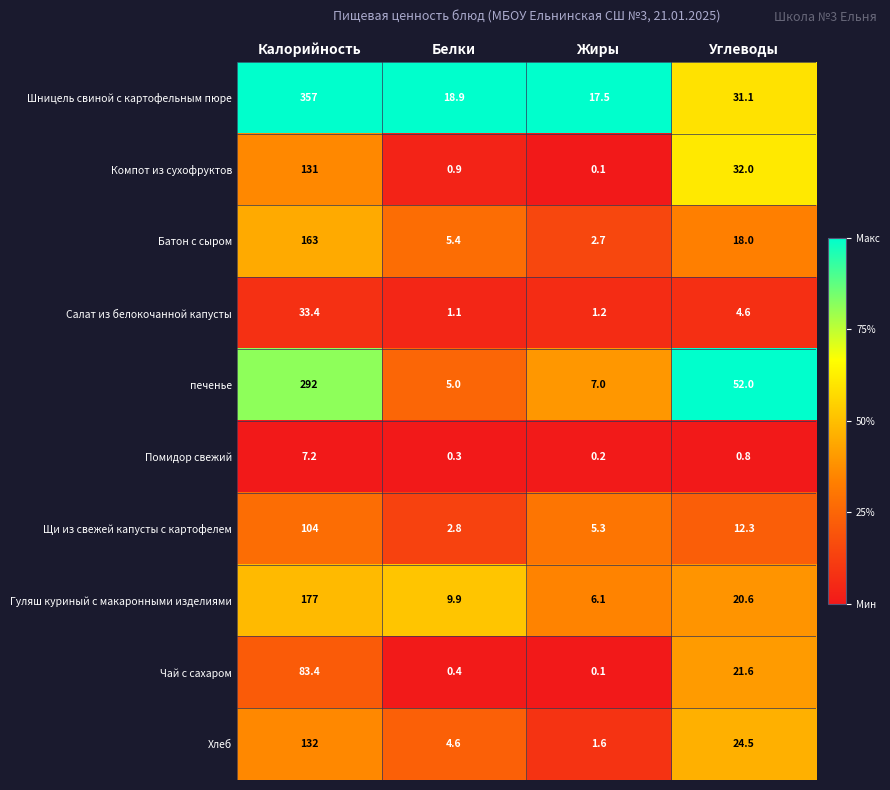

What is the sum of all Салат из белокочанной капусты values?

40.3